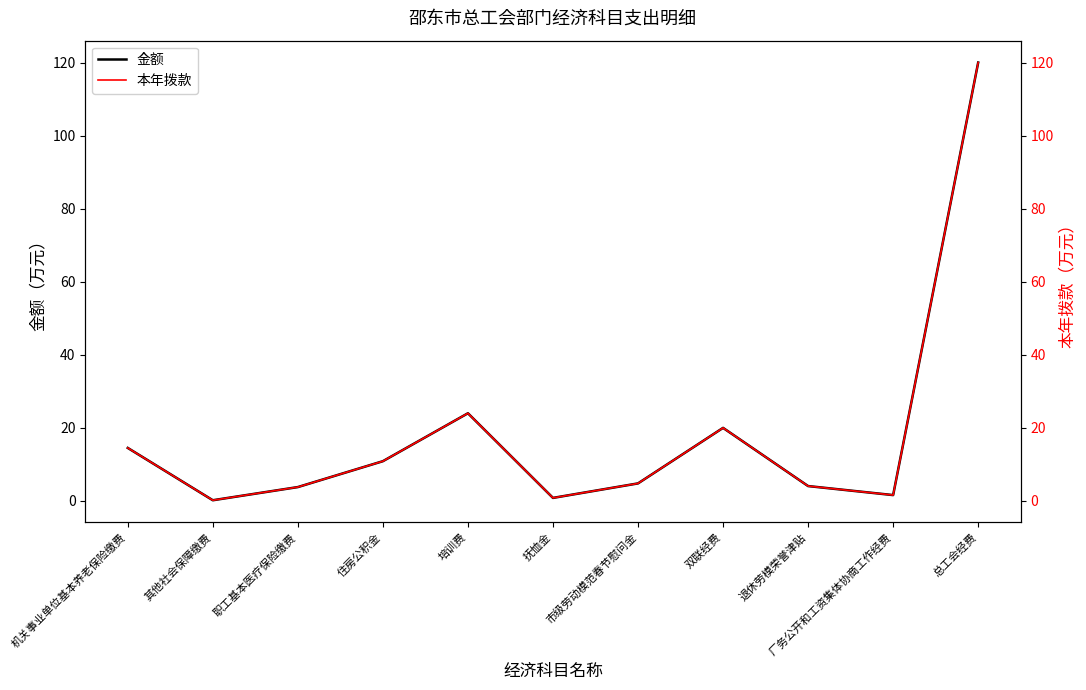

True or false: 金额 has a value of 5.9 at 机关事业单位基本养老保险缴费.

False